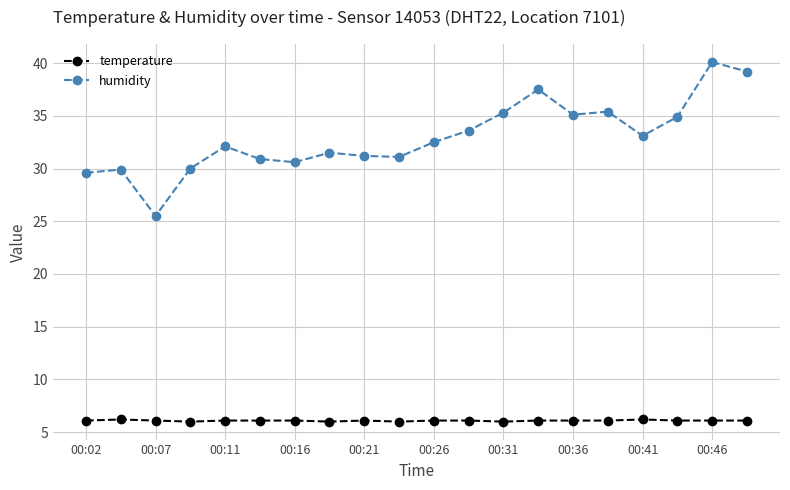

True or false: humidity has more than 1 points higher than both neighbors.

True